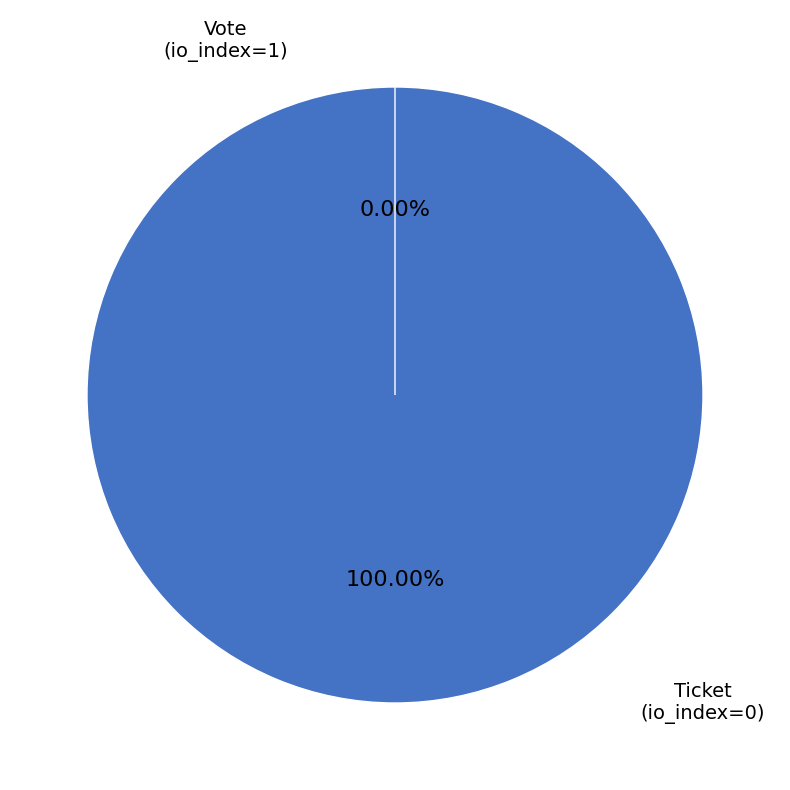

To the nearest percent, what percentage of the pie is Vote
(io_index=1)?

100%